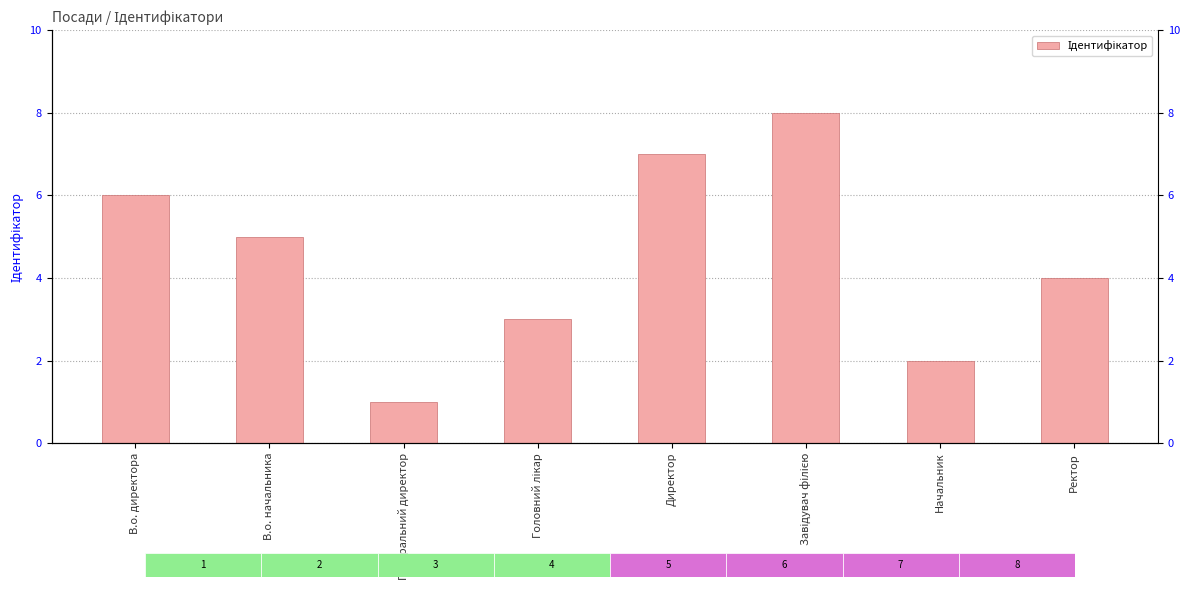

Reading left to right, what are all the values shown in this chart?

6	5	1	3	7	8	2	4